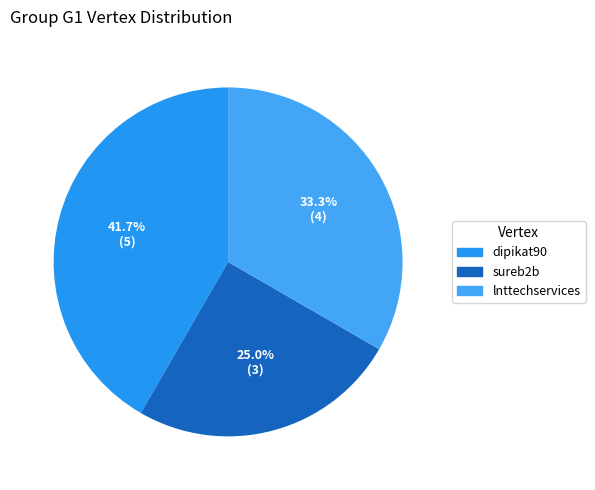

To the nearest percent, what percentage of the pie is lnttechservices?

33%